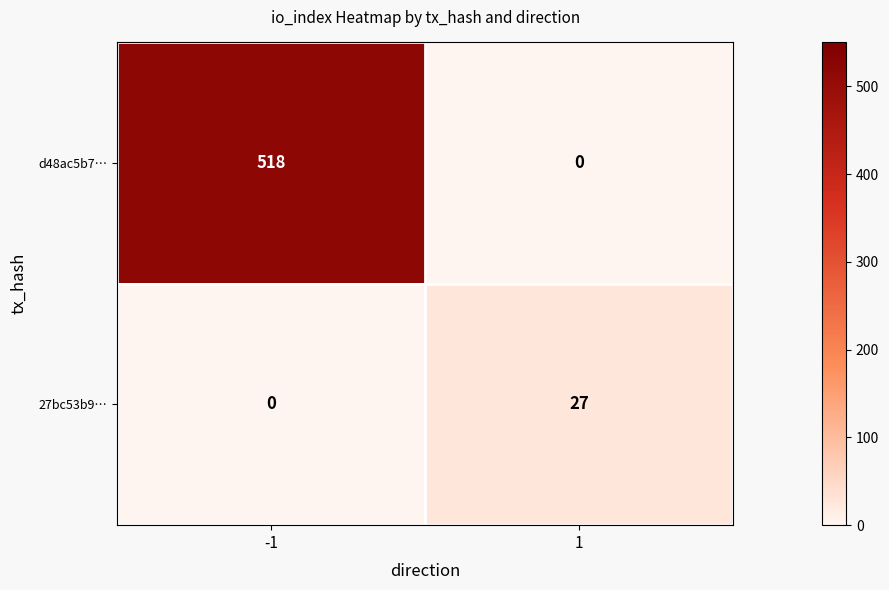

What is the greatest value displayed?

518